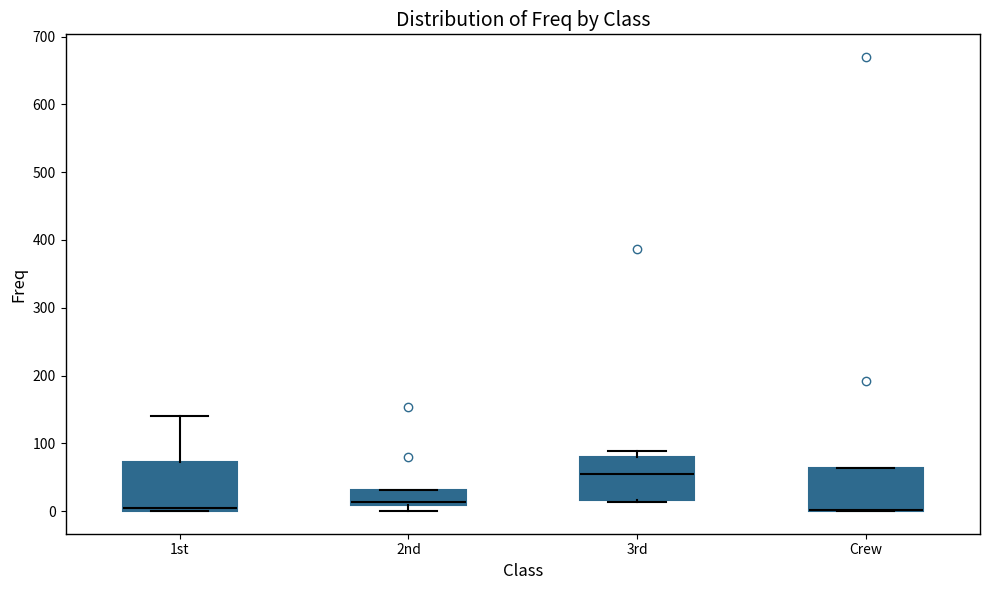

Reading left to right, read every box against the y-axis: the position of its median line, the range the box covers, and the ends of its whiskers. The values are not printed on the chart, so give them approximately, as read against the axis.

1st: median 0 (just above the box's lower edge), box 0 to 70, whiskers 0 to 140
2nd: median 10 (just above the box's lower edge), box 10 to 30, whiskers 0 to 30
3rd: median 60, box 20 to 80, whiskers 10 to 90
Crew: median 0 (drawn on the box's lower edge), box 0 to 60, whiskers 0 to 60